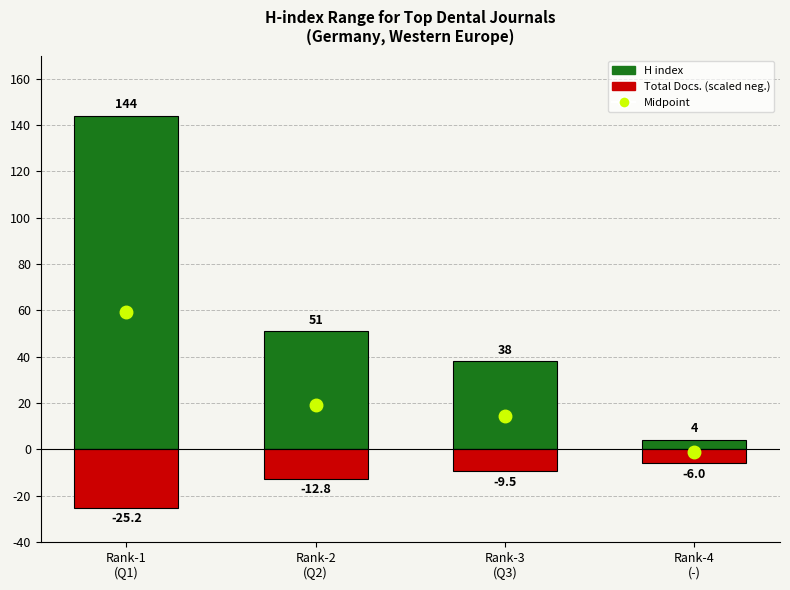

Reading left to right, transcribe all the data shown in this chart.

H index: 144.0	51.0	38.0	4.0
Total Docs. (scaled negative): -25.2	-12.8	-9.5	-6.0